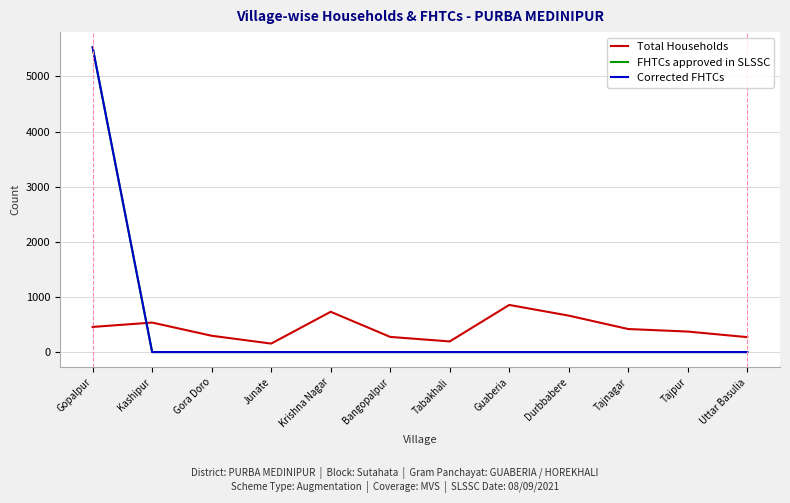

How many lines are shown in the chart?

3